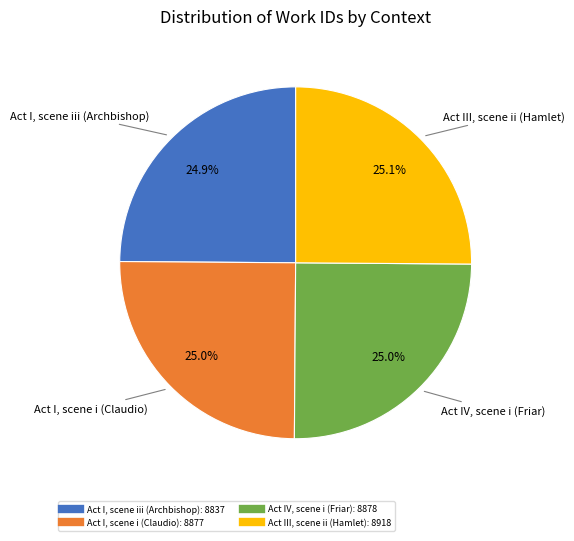

Does Act III, scene ii (Hamlet) represent more than half of the total?

No